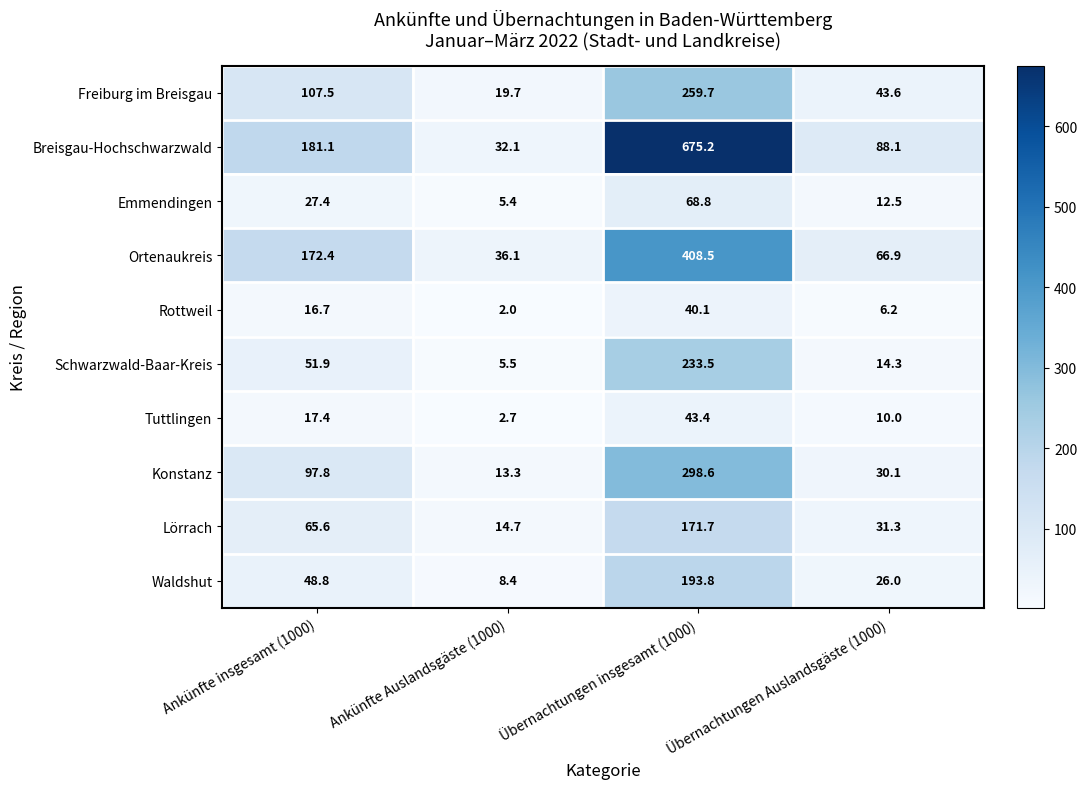

At which category does the chart reach its minimum across all series?

Ankünfte Auslandsgäste (1000)